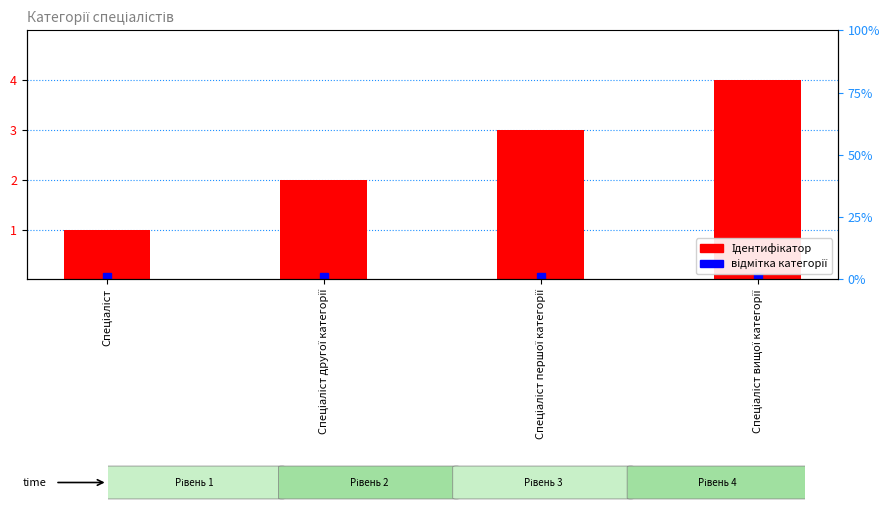

List the labels in order of value, largest first.

Спеціаліст вищої категорії, Спеціаліст першої категорії, Спеціаліст другої категорії, Спеціаліст